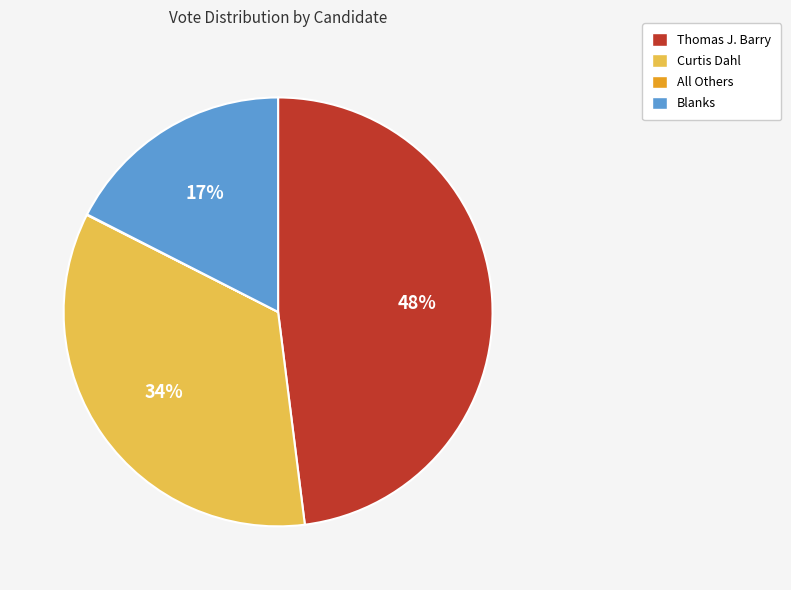

Is it true that Curtis Dahl is 34% of the pie?

True